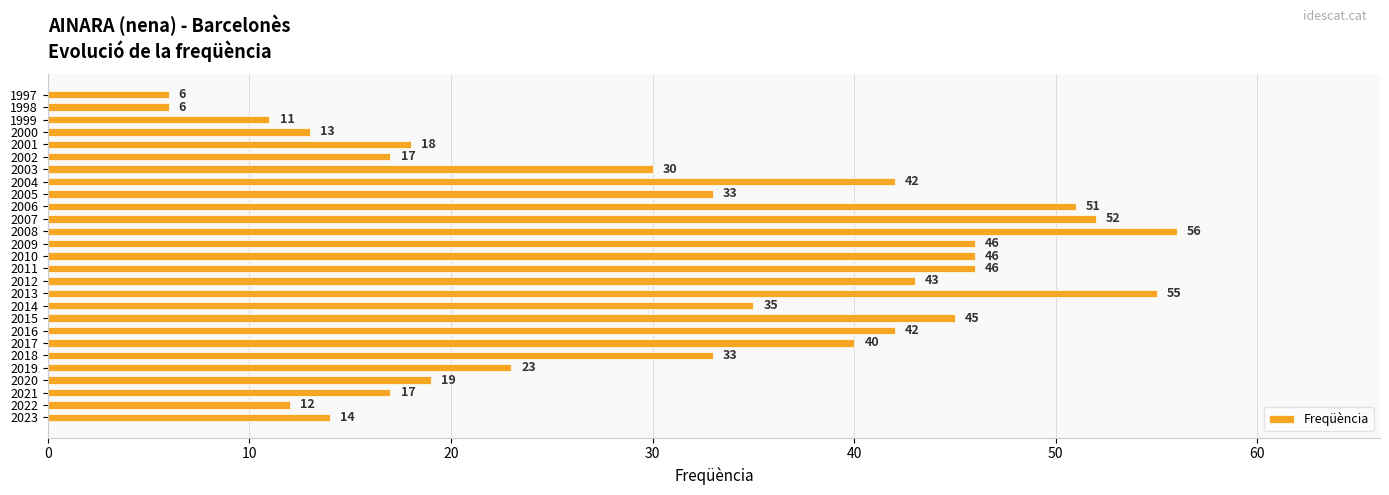

What is the change in value from 2023 to 2012?

+29